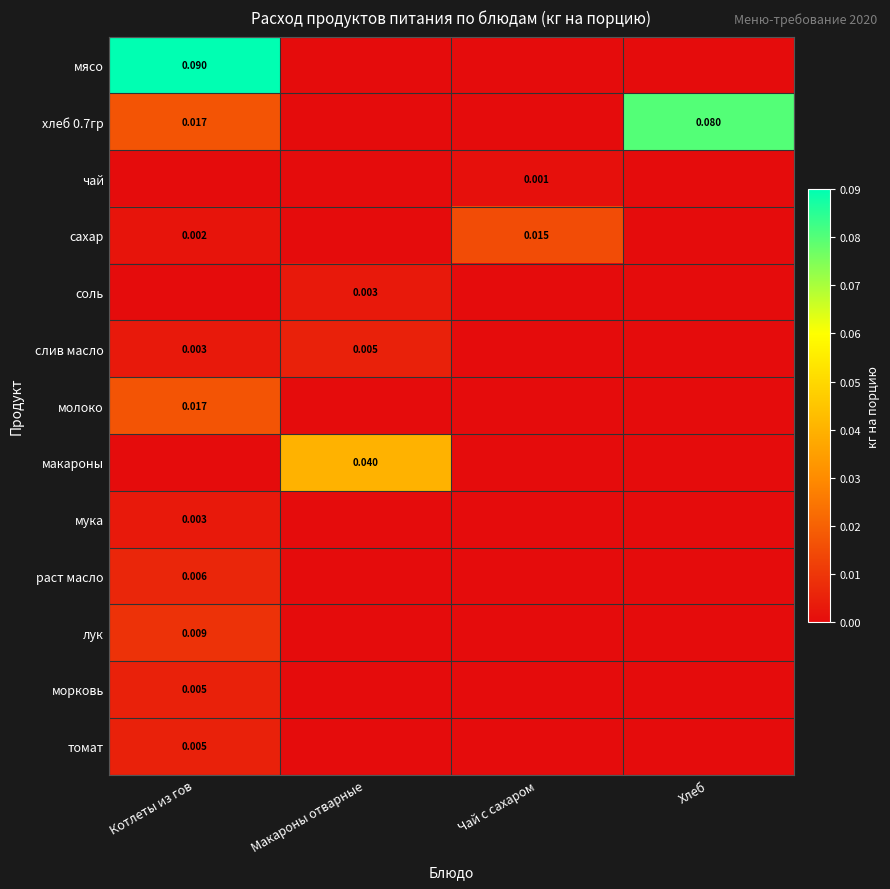

Which series has the largest total across all categories?

хлеб 0.7гр